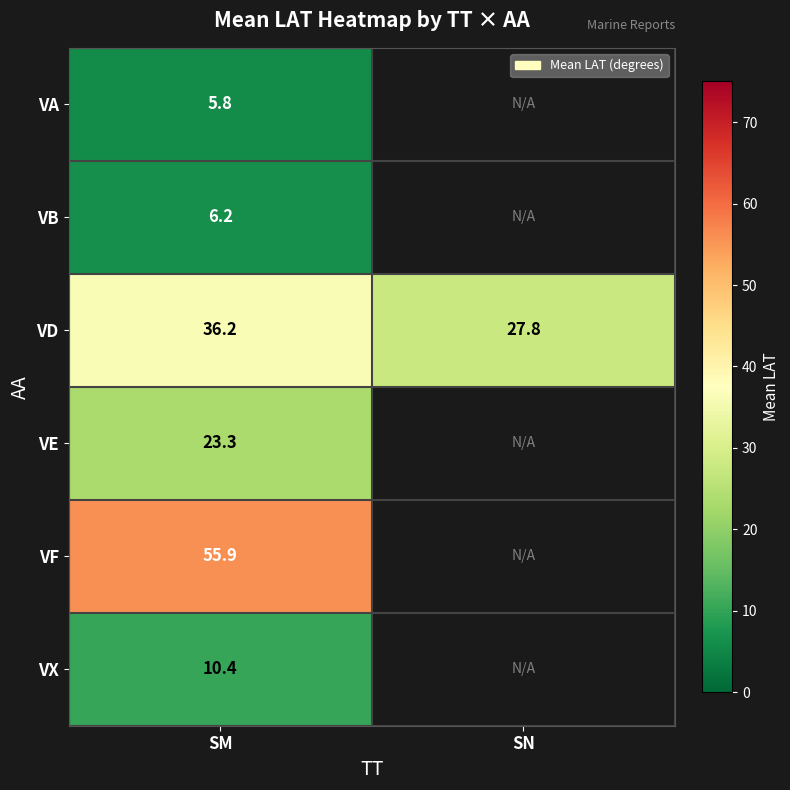

What is the total value across all series at SM?

137.8